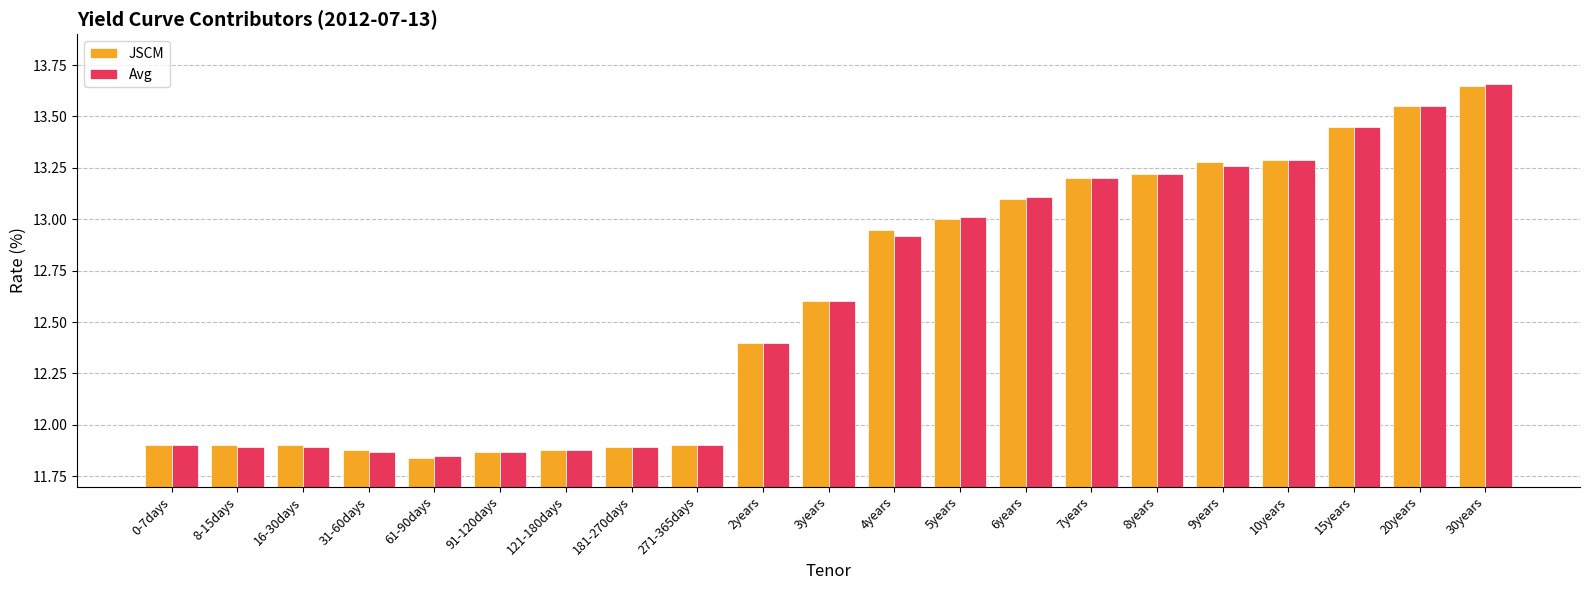

At which category is the sum across all series the highest?

30years